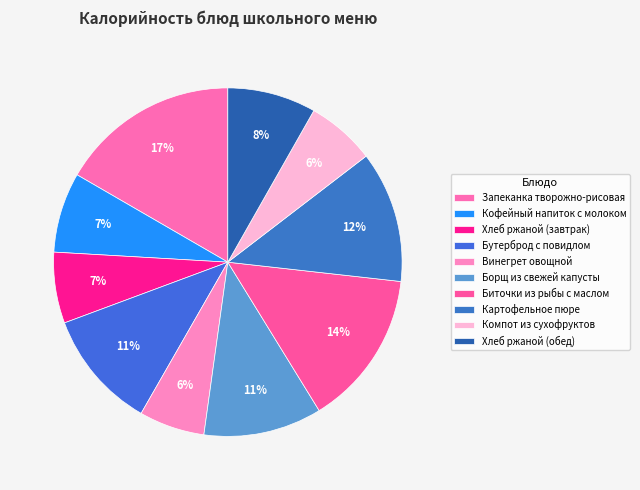

Count the number of slices in the pie.

10